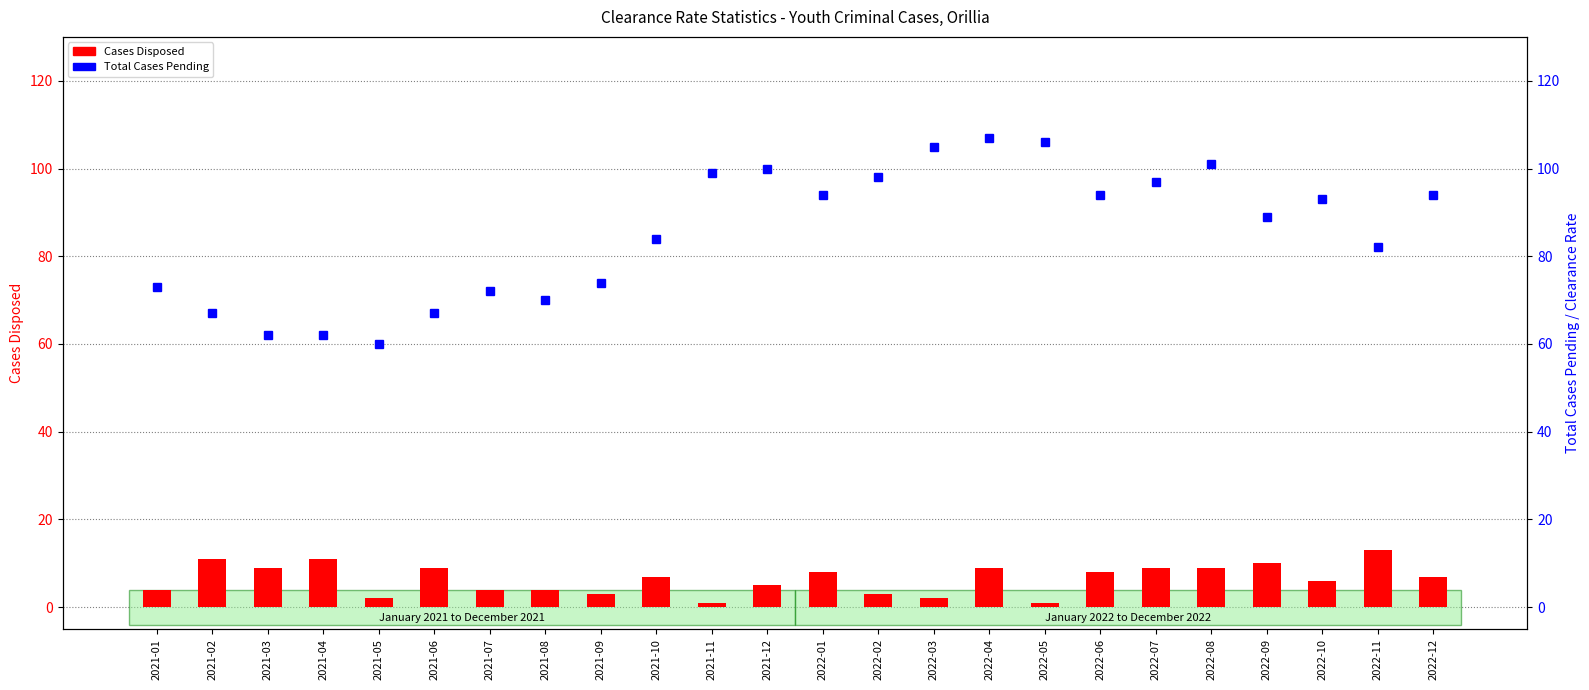

Which has a higher value, 2022-02 or 2022-11?

2022-11